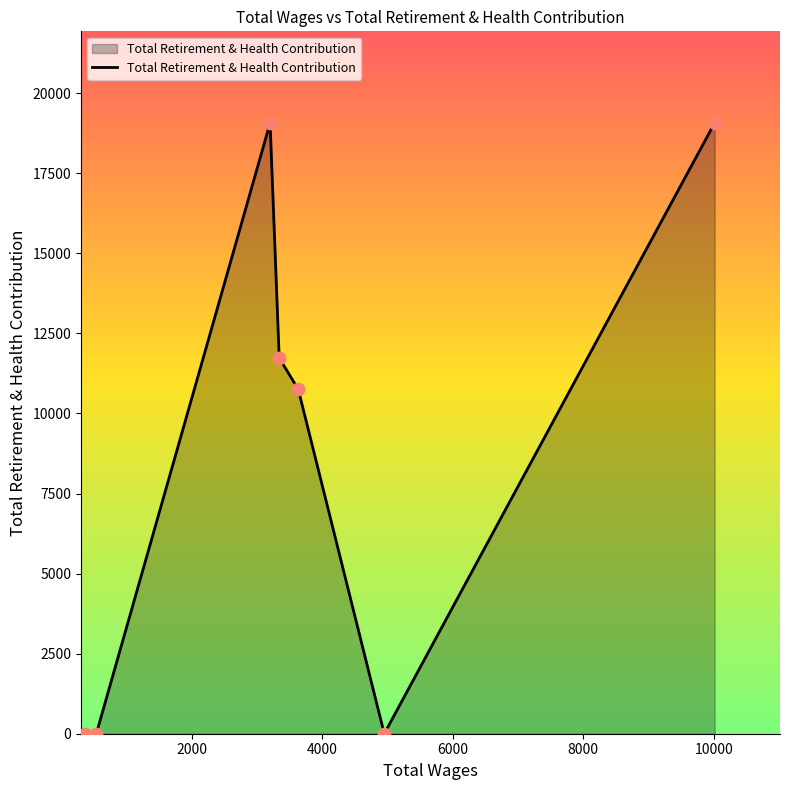

How many interior local peaks (higher than both neighbors) does the data have?

1